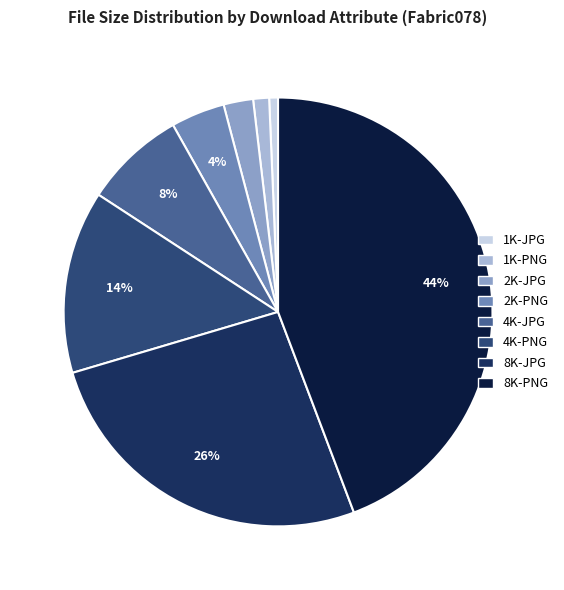

To the nearest percent, what is the combined percentage of 8K-PNG and 4K-JPG?

52%